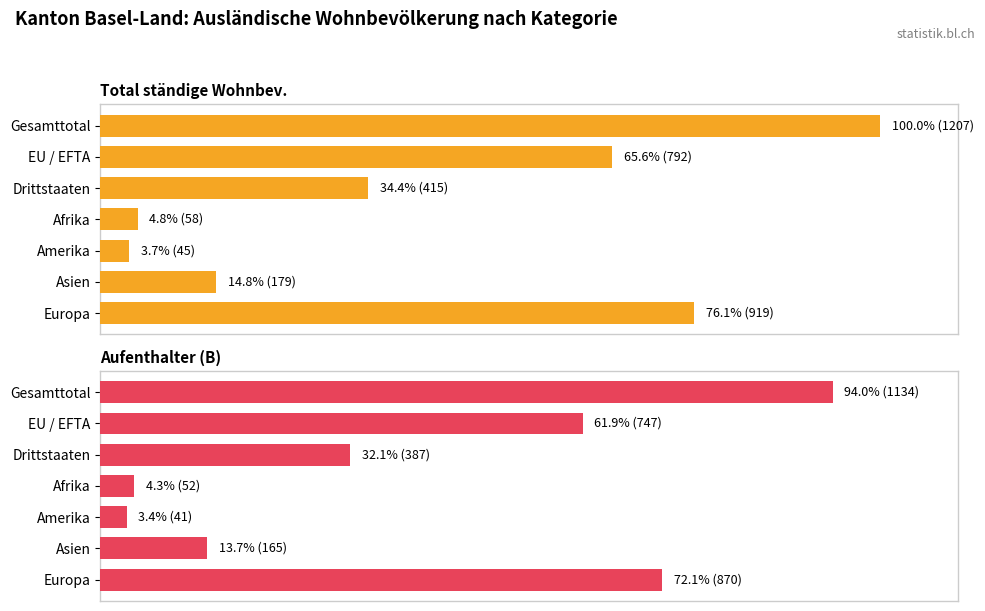

What is the difference between the second highest and minimum values in the Aufenthalter (B) series?

68.7